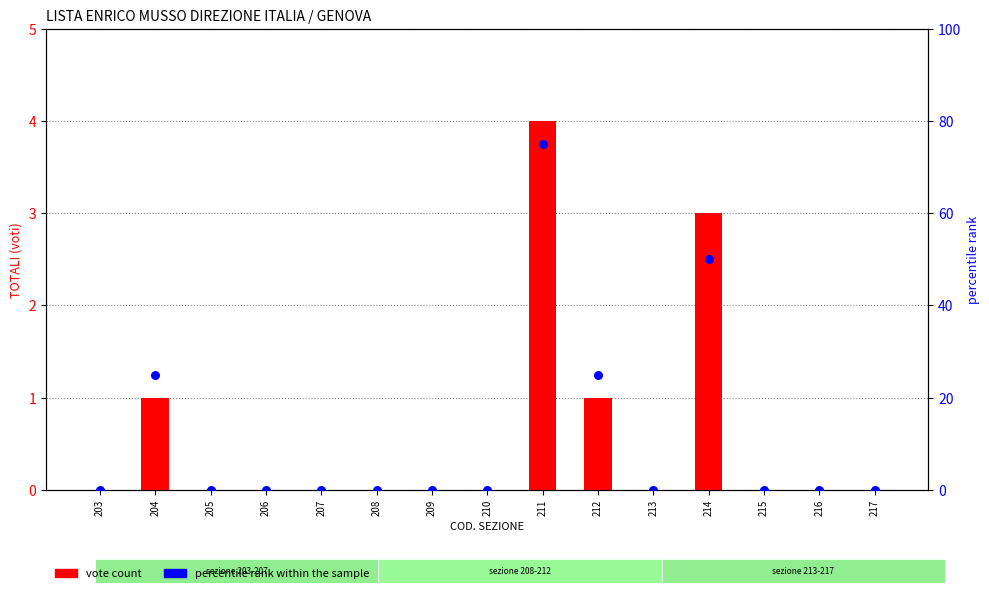

Which series has the largest total across all categories?

percentile rank within the sample